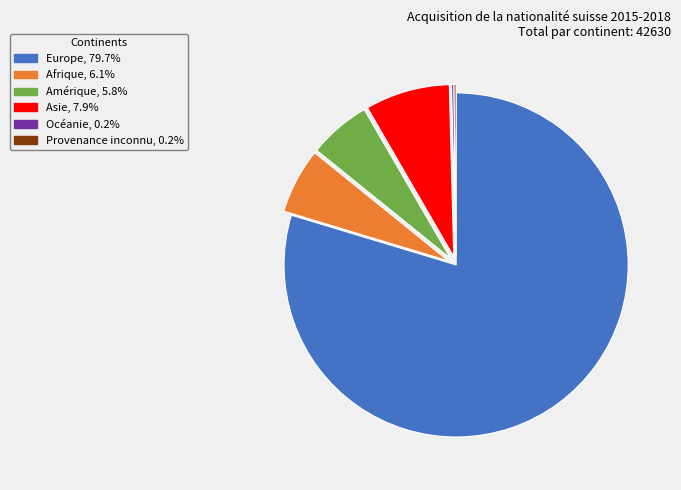

True or false: Europe accounts for 80% of the total.

True